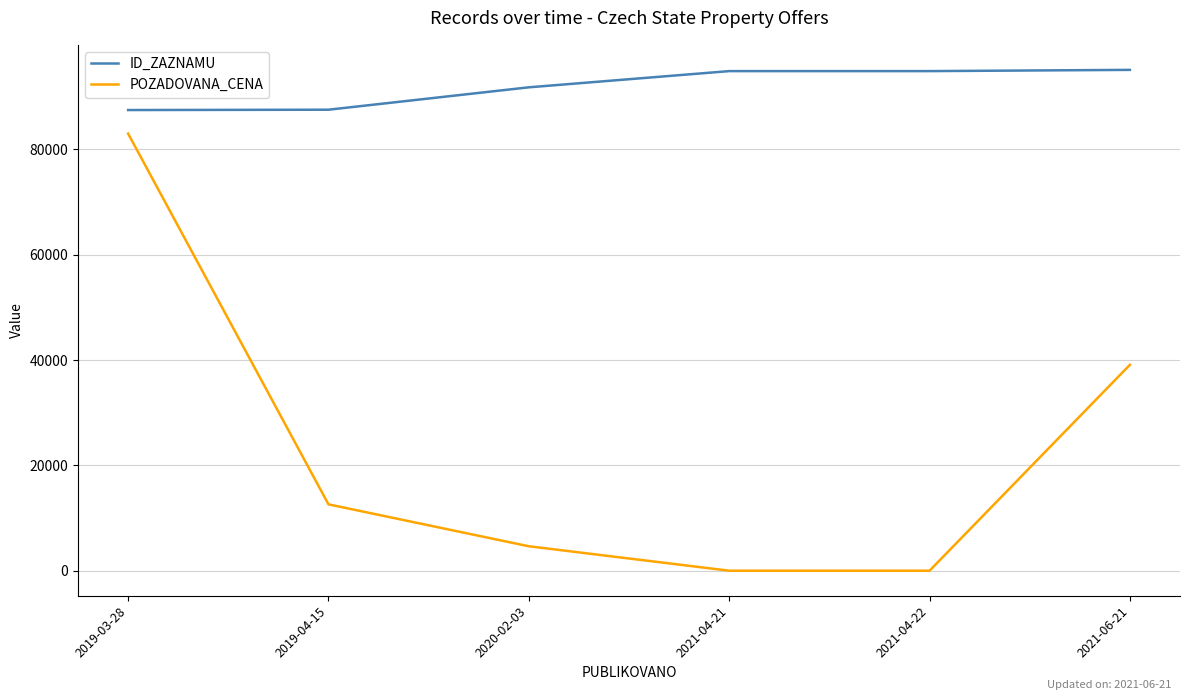

How many lines are shown in the chart?

2